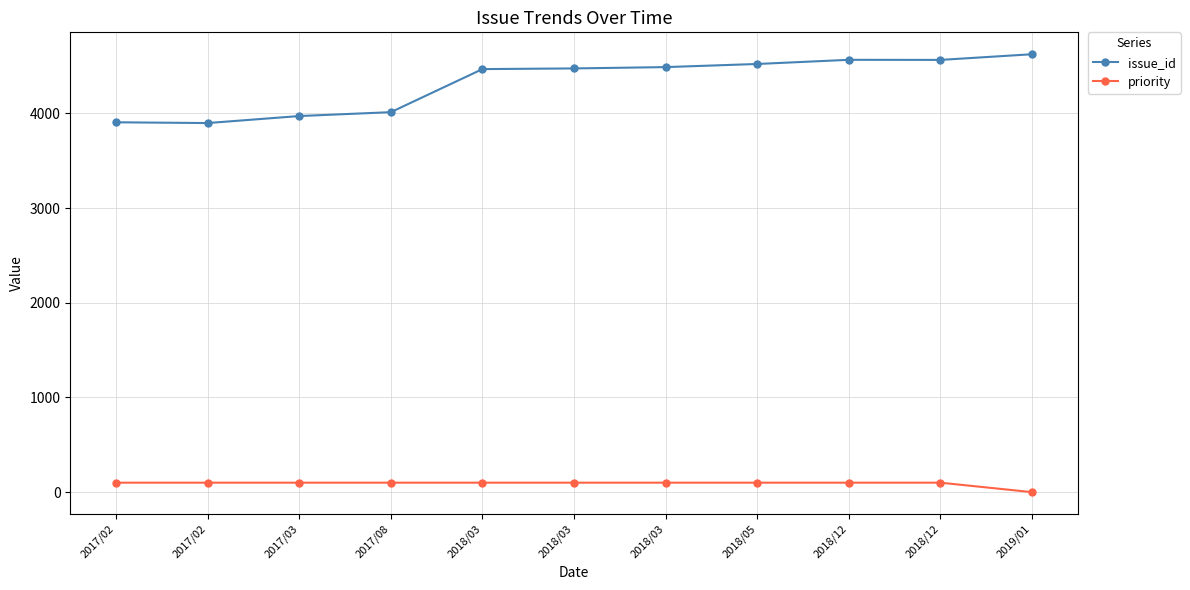

How many lines are shown in the chart?

2